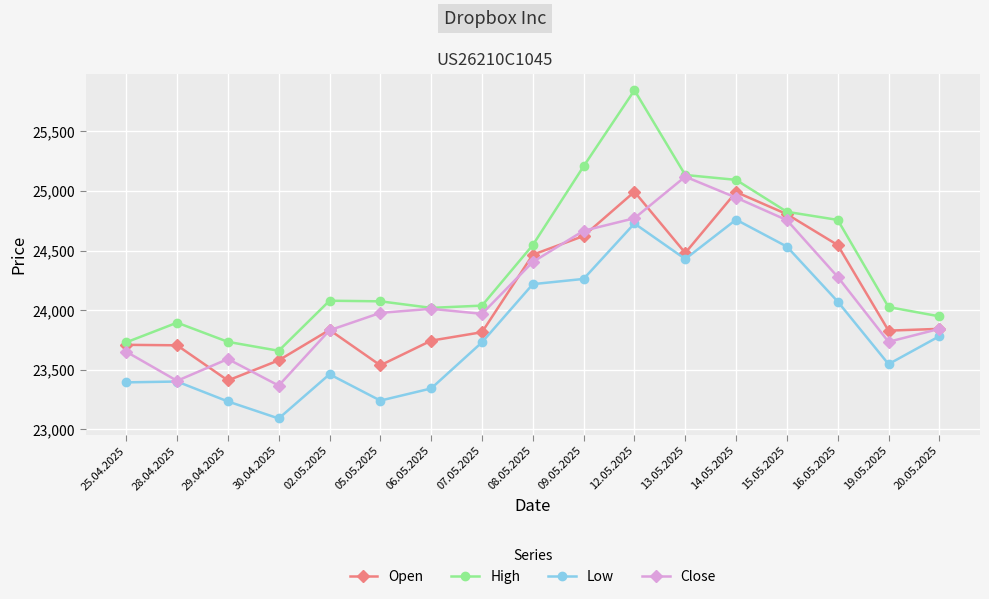

Which series has the largest range (max minus min)?

High